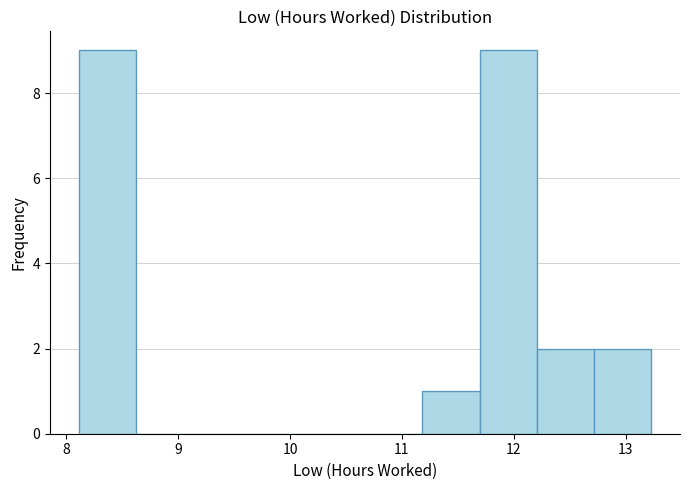

How tall is the bar that spans 12.7 to 13.2 on the x-axis? Neither the bar edges nor the heights are printed on the chart, so give them approximately, as read against the axes.

2